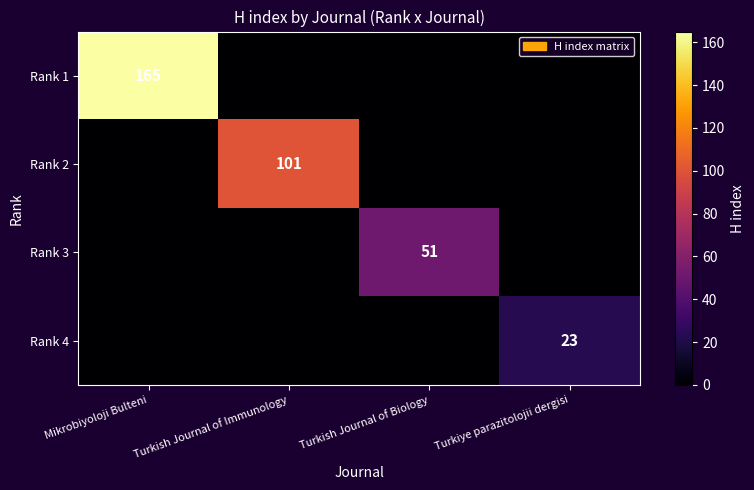

Rank the series at Mikrobiyoloji Bulteni from lowest to highest value.

Rank 2, Rank 3, Rank 4, Rank 1